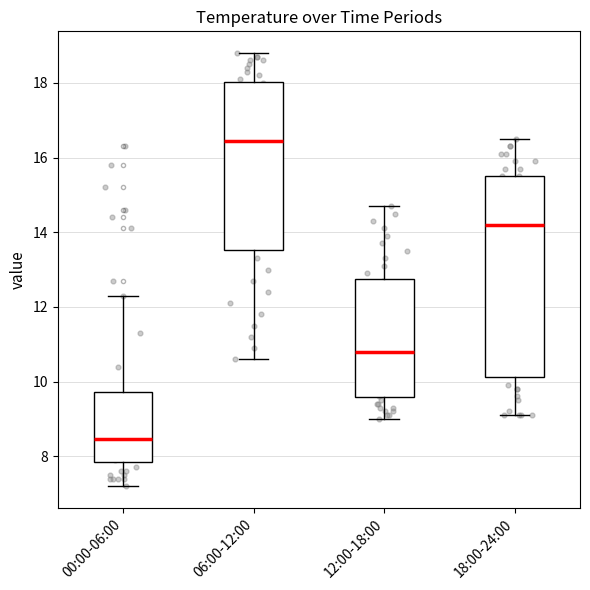

Reading left to right, transcribe this box plot: for each box, give where its median line is, the range the box spans, and where its two whiskers end, as read against the y-axis. The values are not printed on the chart, so give them approximately, as read against the axis.

00:00-06:00: median 8.4, box 7.8 to 9.8, whiskers 7.2 to 12.4
06:00-12:00: median 16.4, box 13.6 to 18.0, whiskers 10.6 to 18.8
12:00-18:00: median 10.8, box 9.6 to 12.8, whiskers 9.0 to 14.8
18:00-24:00: median 14.2, box 10.2 to 15.6, whiskers 9.2 to 16.6